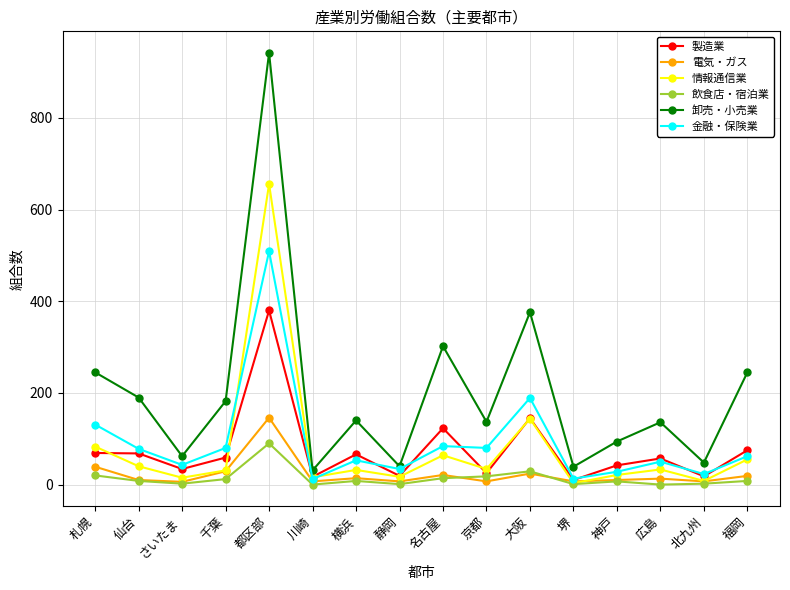

True or false: 情報通信業 has more than 1 points higher than both neighbors.

True